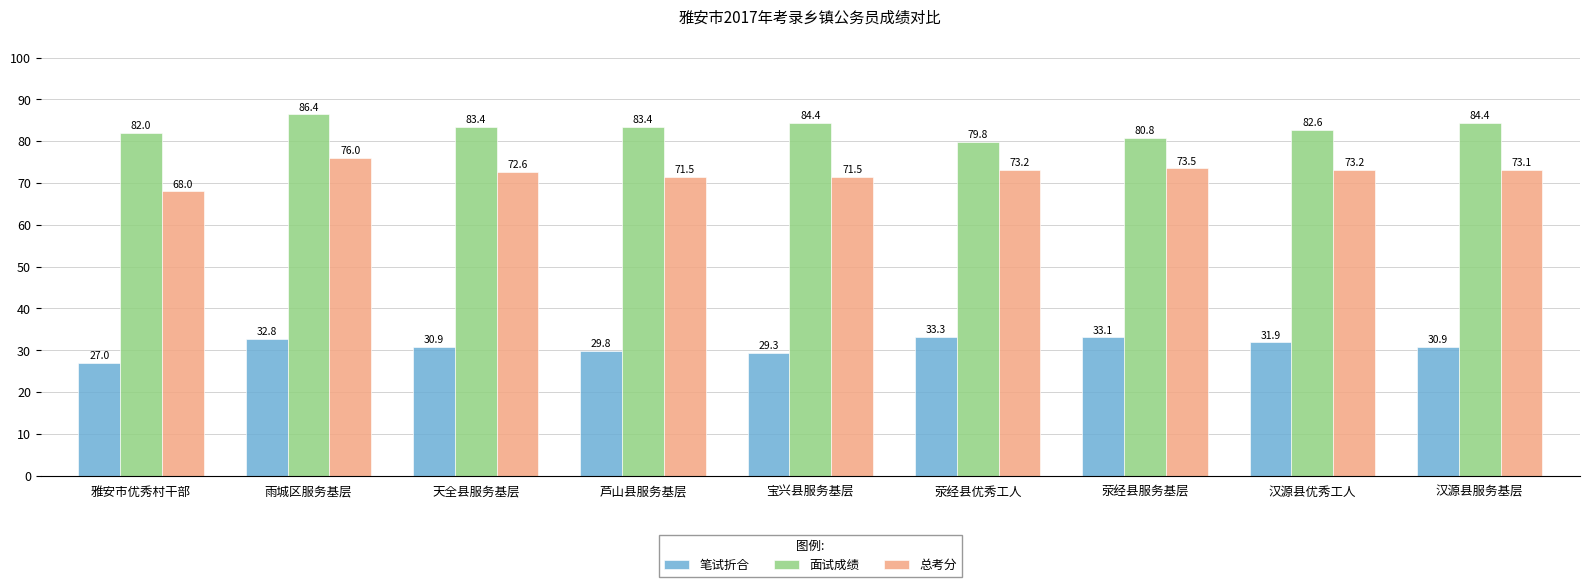

Reading right to left, transcribe all the data shown in this chart.

笔试折合: 汉源县服务基层=30.9	汉源县优秀工人=31.9	荥经县服务基层=33.1	荥经县优秀工人=33.3	宝兴县服务基层=29.3	芦山县服务基层=29.8	天全县服务基层=30.9	雨城区服务基层=32.8	雅安市优秀村干部=27.0
面试成绩: 汉源县服务基层=84.4	汉源县优秀工人=82.6	荥经县服务基层=80.8	荥经县优秀工人=79.8	宝兴县服务基层=84.4	芦山县服务基层=83.4	天全县服务基层=83.4	雨城区服务基层=86.4	雅安市优秀村干部=82.0
总考分: 汉源县服务基层=73.1	汉源县优秀工人=73.2	荥经县服务基层=73.5	荥经县优秀工人=73.2	宝兴县服务基层=71.5	芦山县服务基层=71.5	天全县服务基层=72.6	雨城区服务基层=76.0	雅安市优秀村干部=68.0